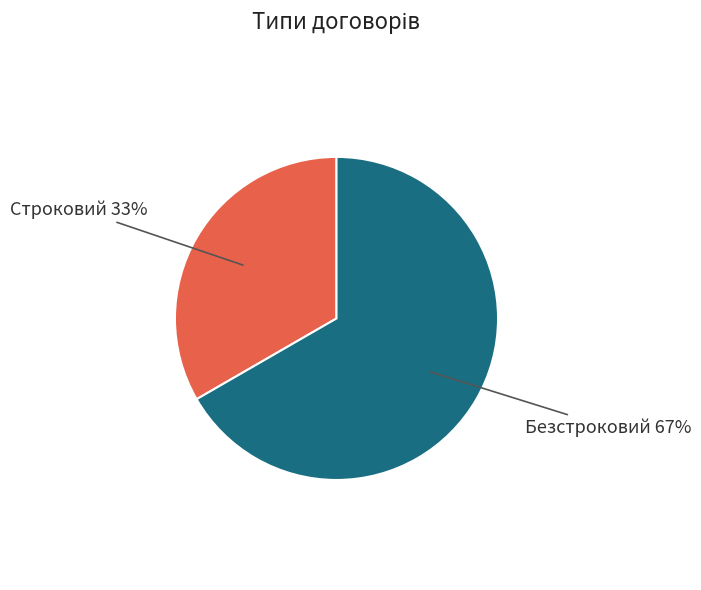

Is there a majority slice in this chart?

Yes